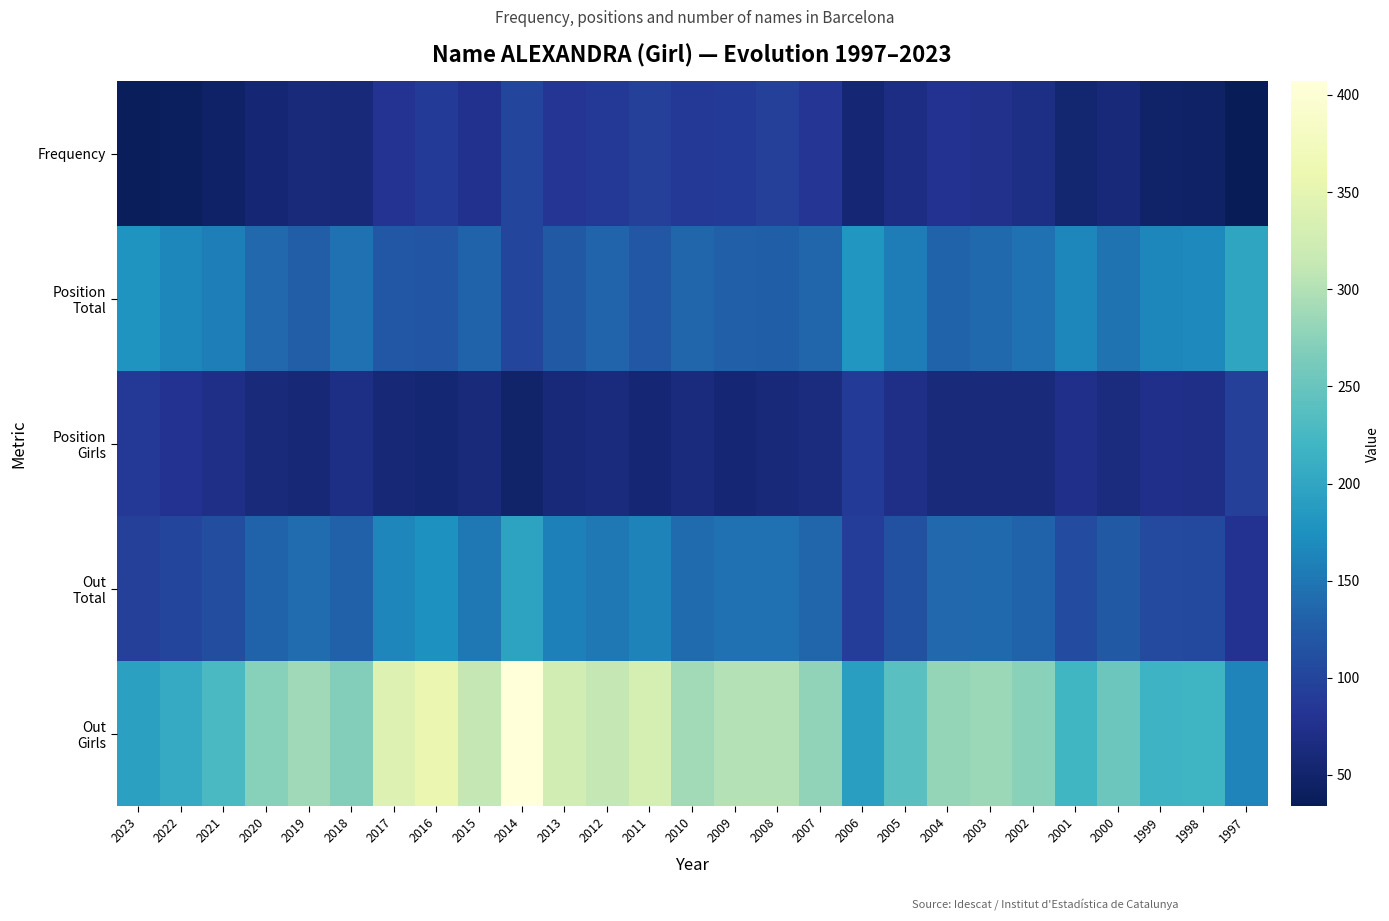

What is the total value across all series at 2008?

730